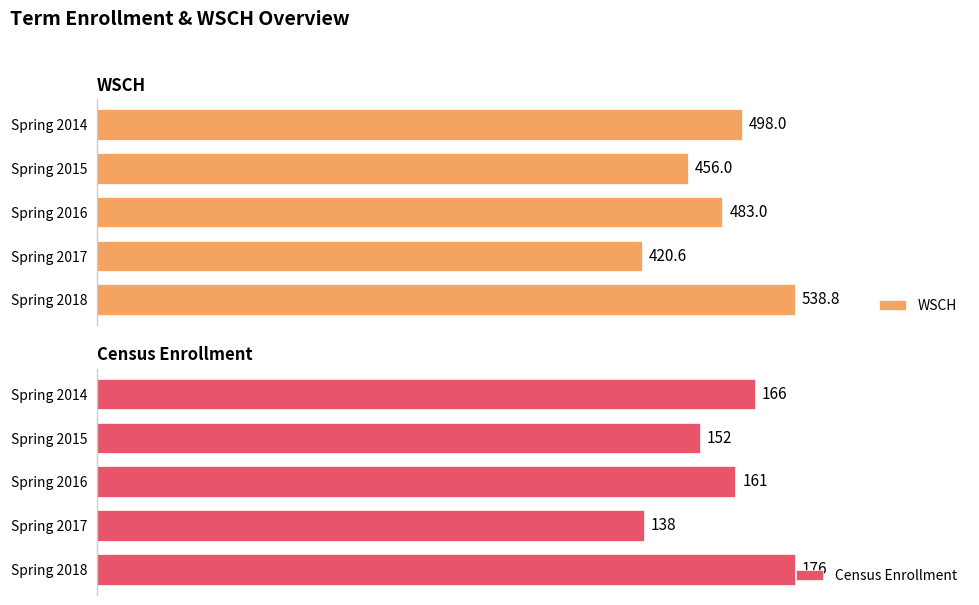

Rank the categories by WSCH value from lowest to highest.

Spring 2017, Spring 2015, Spring 2016, Spring 2014, Spring 2018